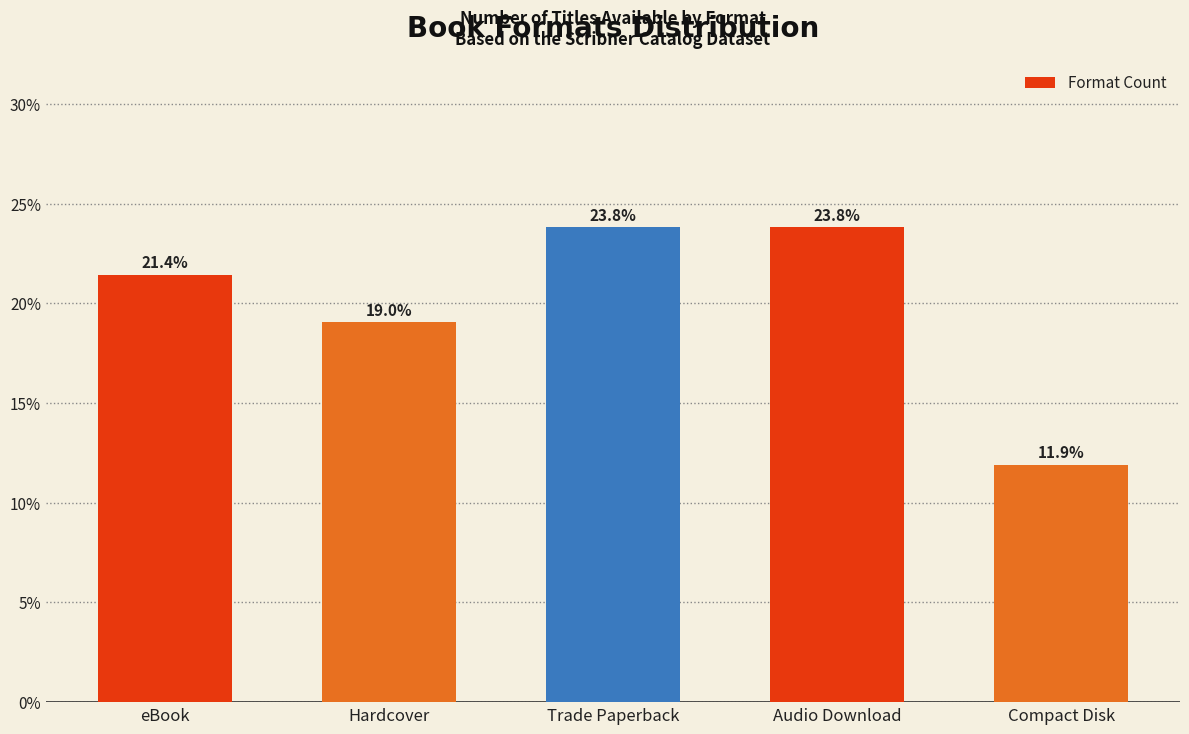

What is the maximum value shown in the chart?

23.8